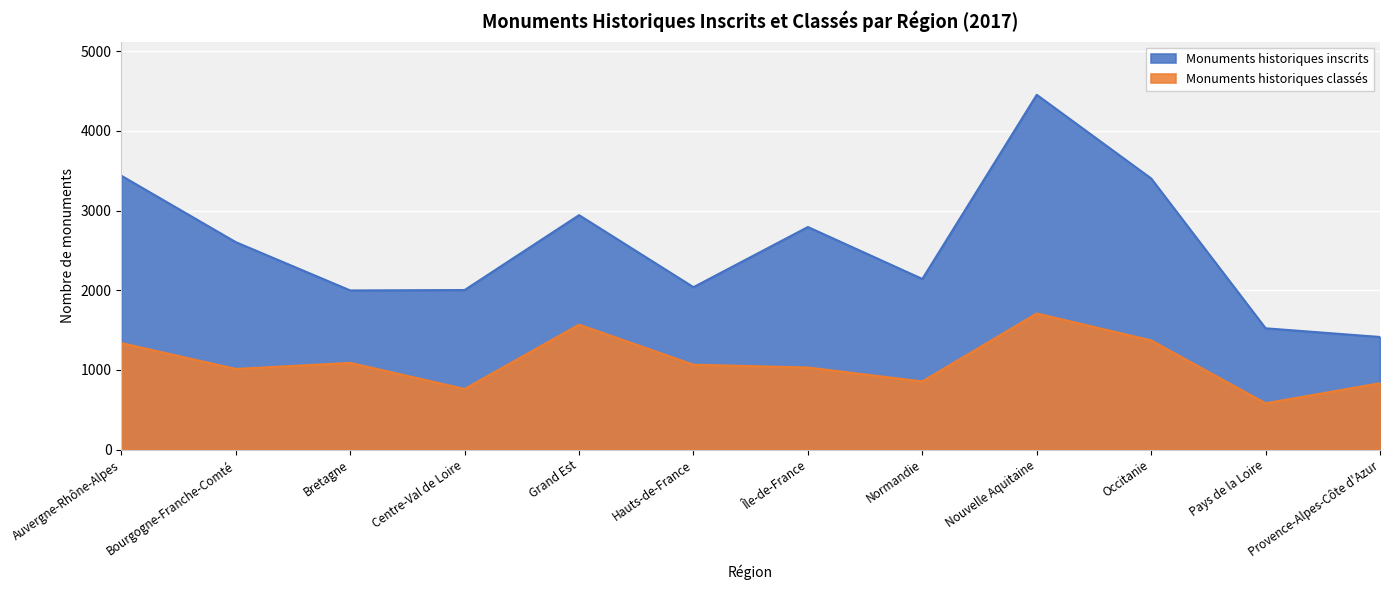

True or false: Monuments historiques inscrits and Monuments historiques classés intersect in this chart.

False